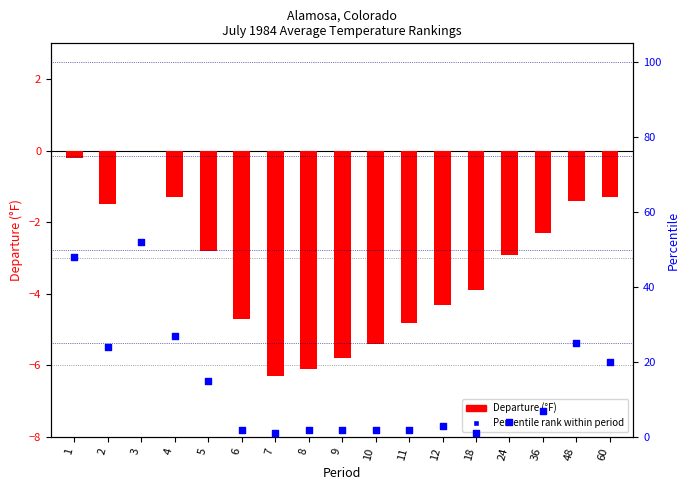

Which series contains the highest Y value?

Percentile rank